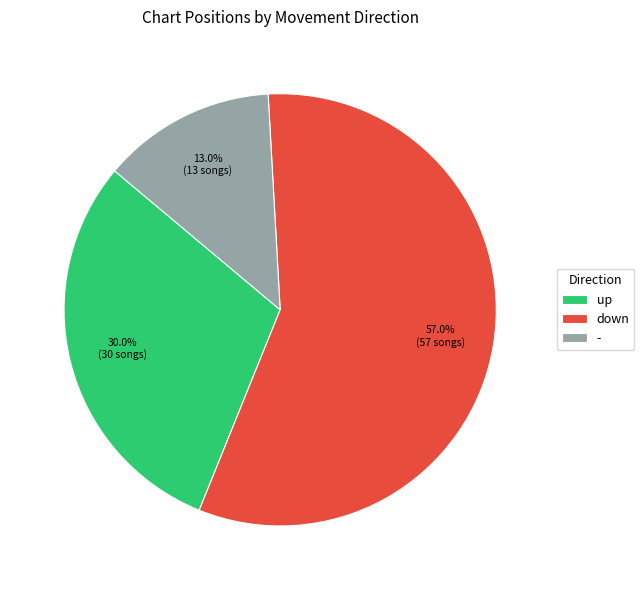

The down slice represents 49% of the pie. True or false?

False